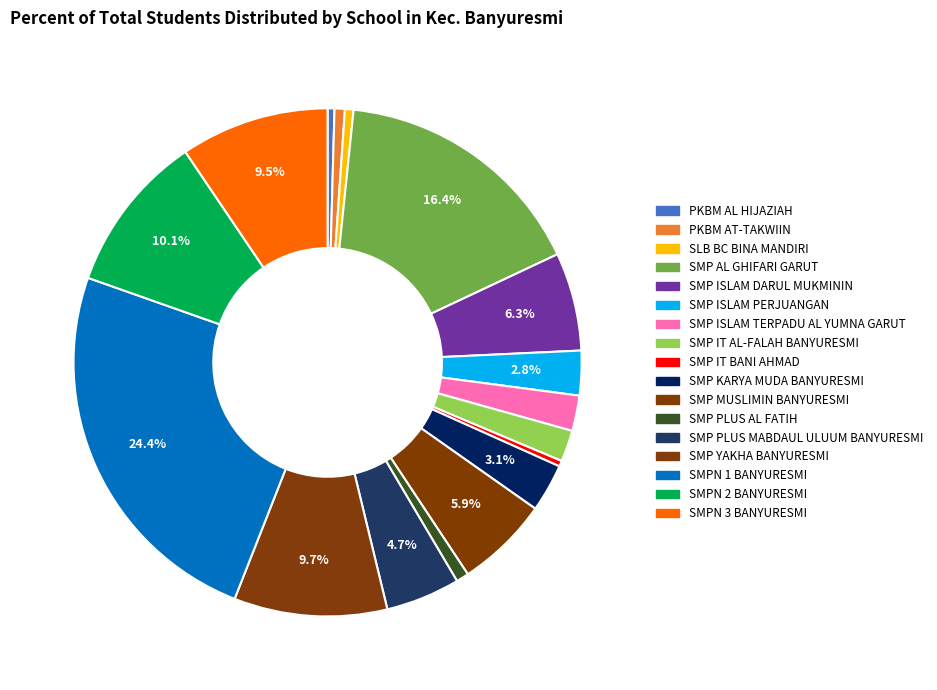

How many slices are in this pie chart?

17